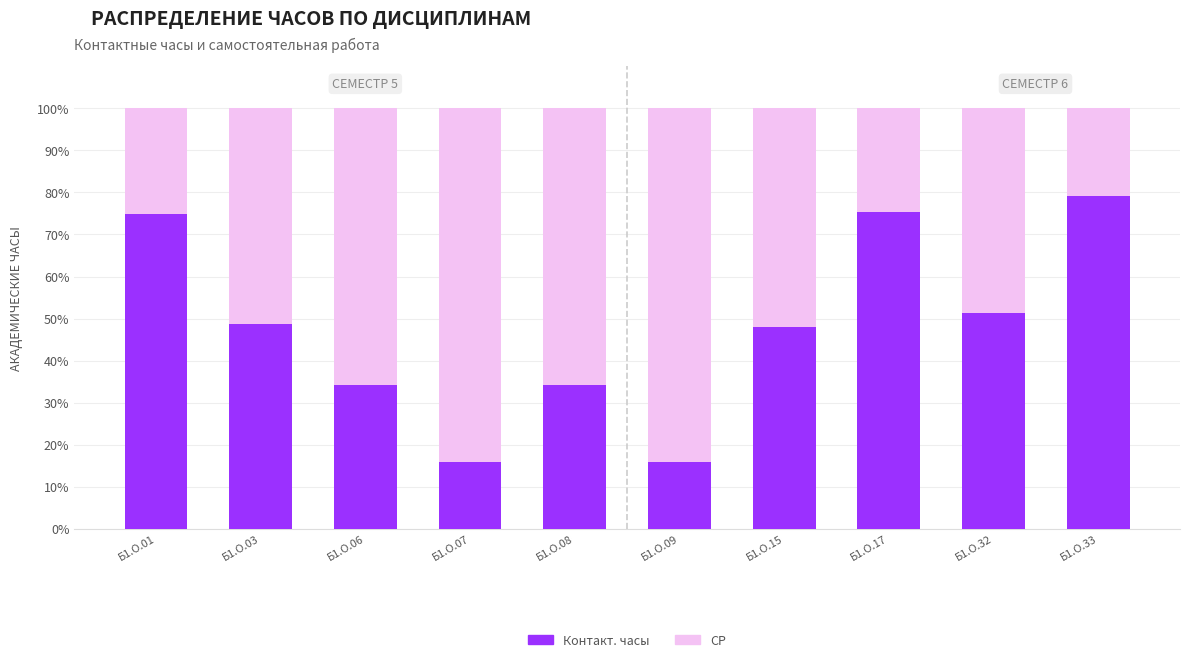

True or false: Контакт. часы has a value of 48.1 at Б1.О.15.

True